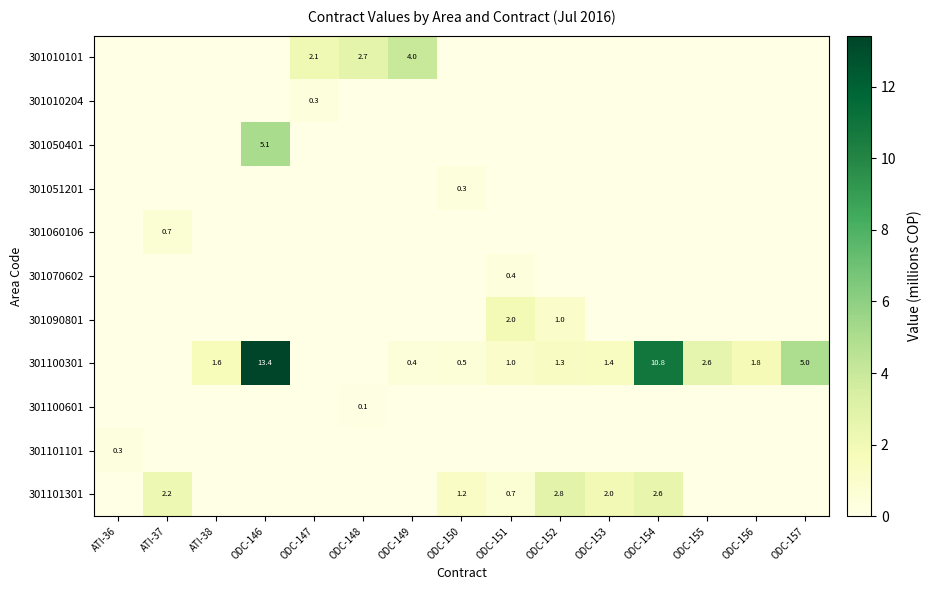

The value of 301101301 at ODC-150 is 0.3. True or false?

False